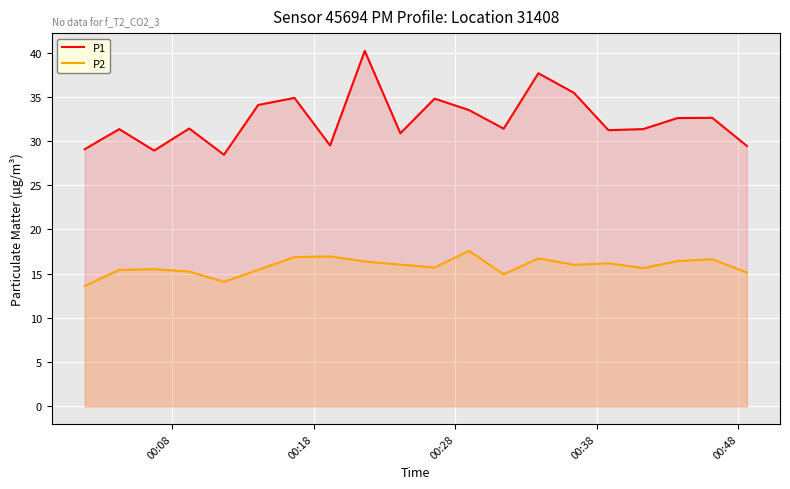

How many lines are shown in the chart?

2